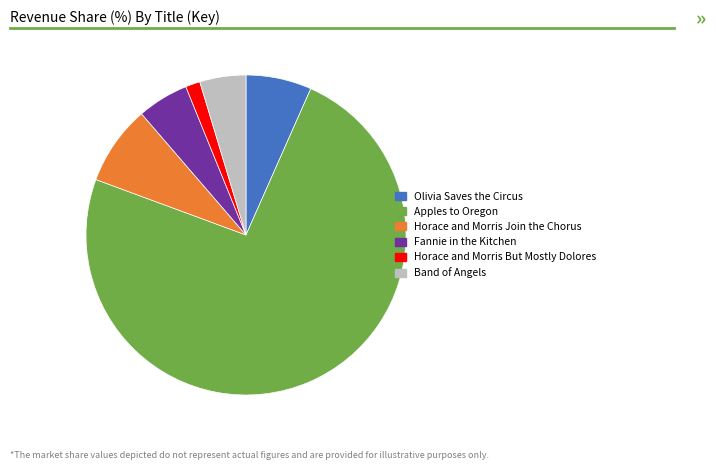

True or false: Horace and Morris Join the Chorus accounts for 8% of the total.

True